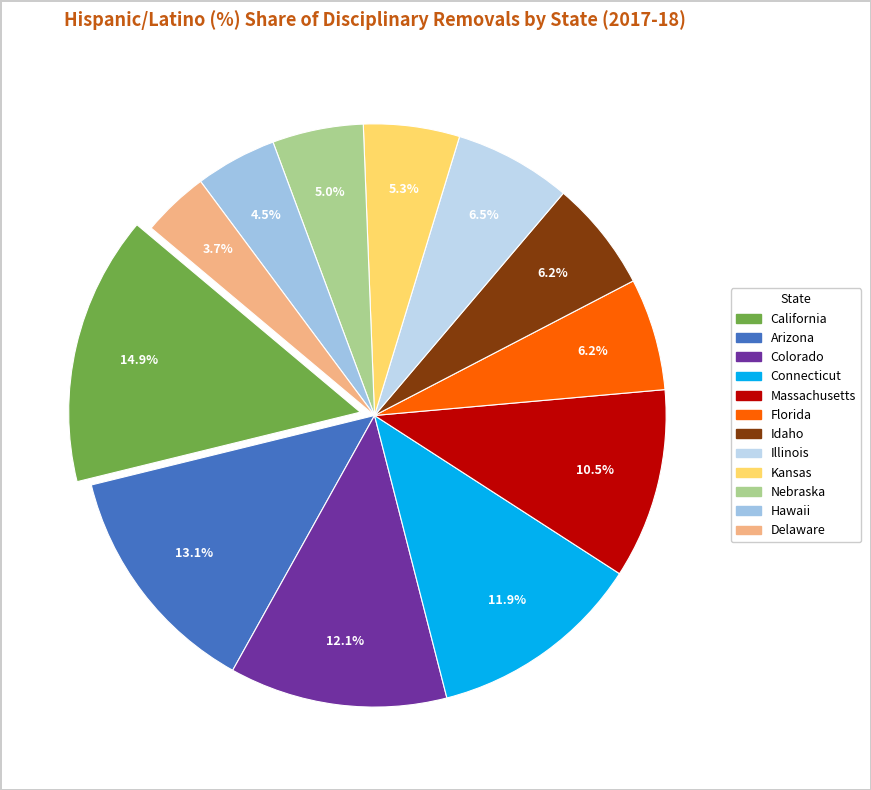

Is there a majority slice in this chart?

No